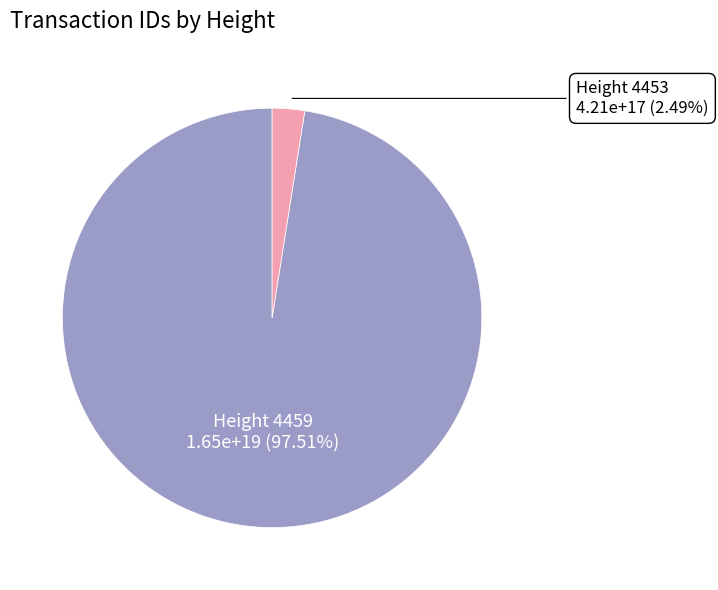

How many slices are in this pie chart?

2